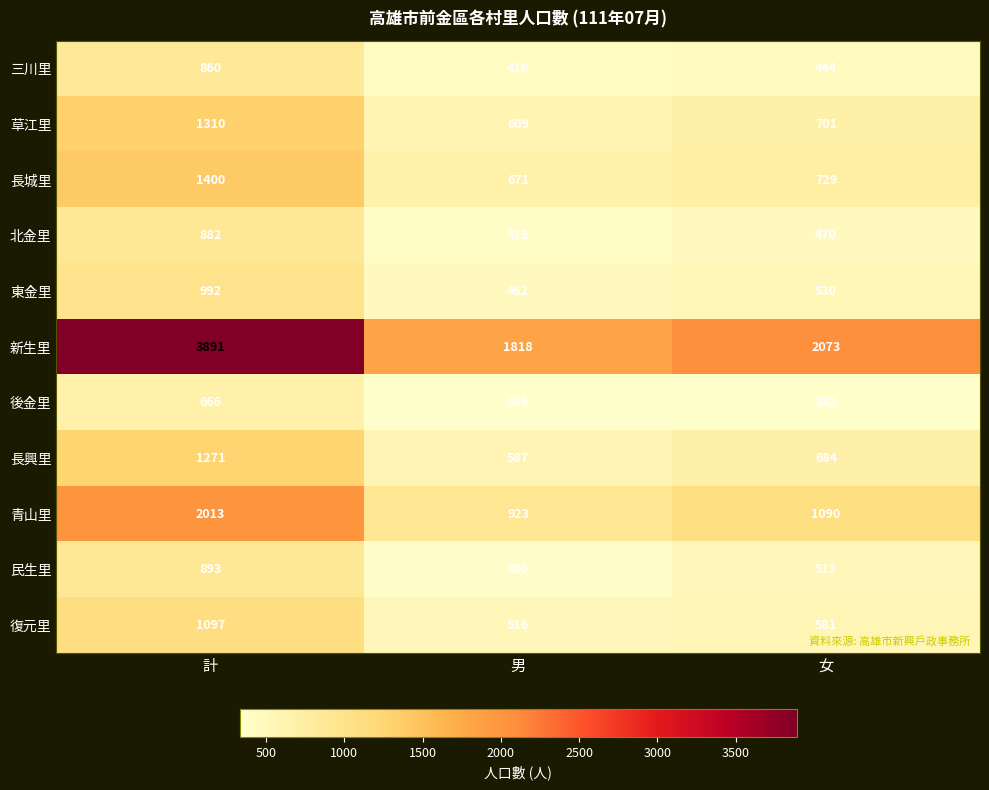

At which label is 北金里 closest to 647?

女